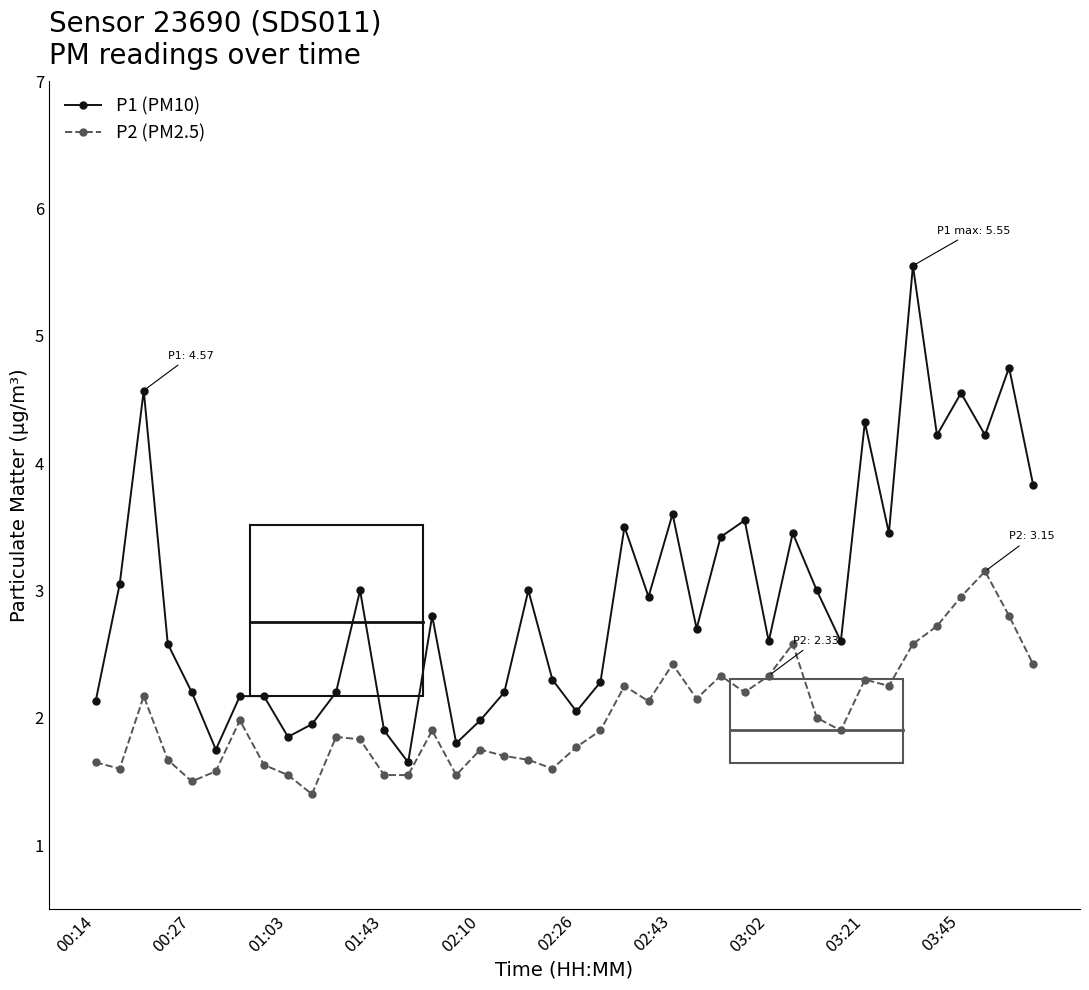

What is the sum of all P2 (PM2.5) values?

80.8